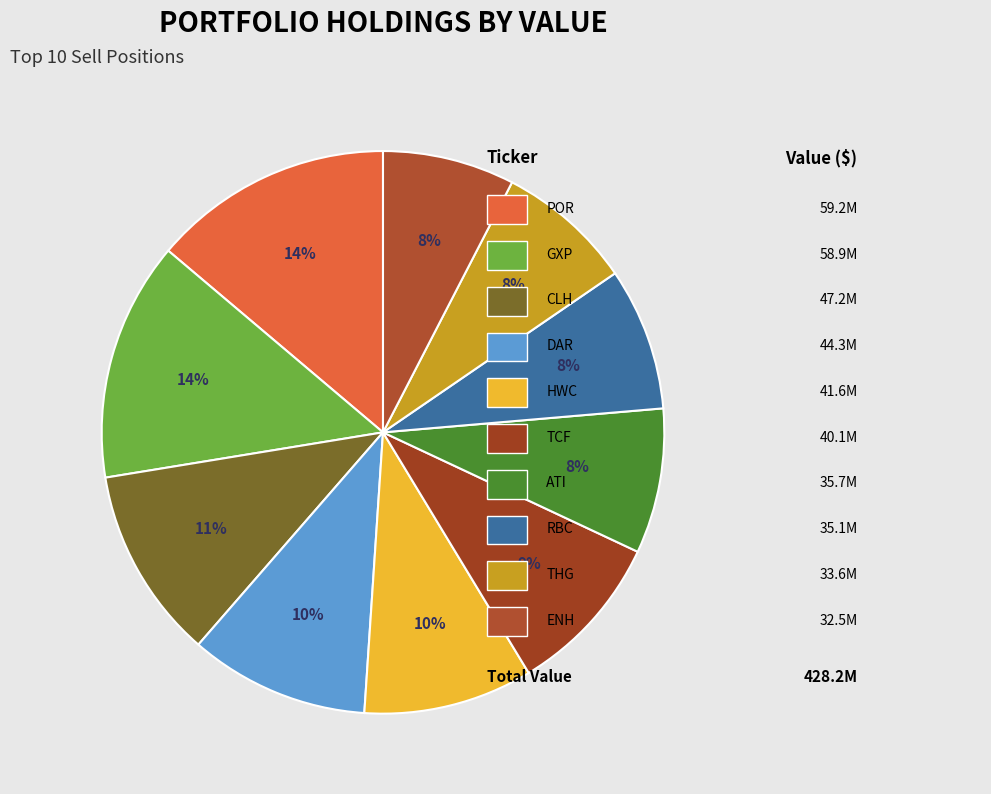

How many segments does this pie chart have?

10